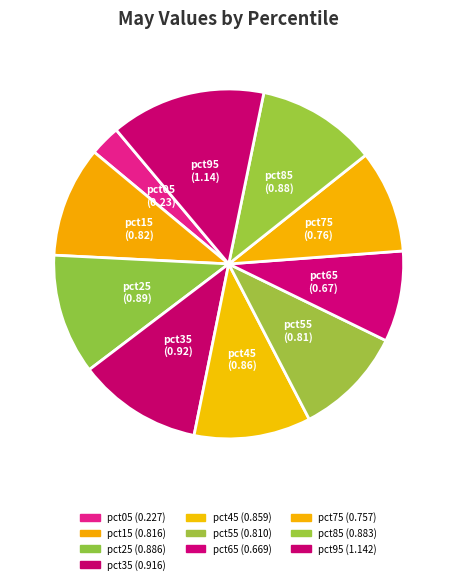

To the nearest percent, what is the average slice percentage?

10%